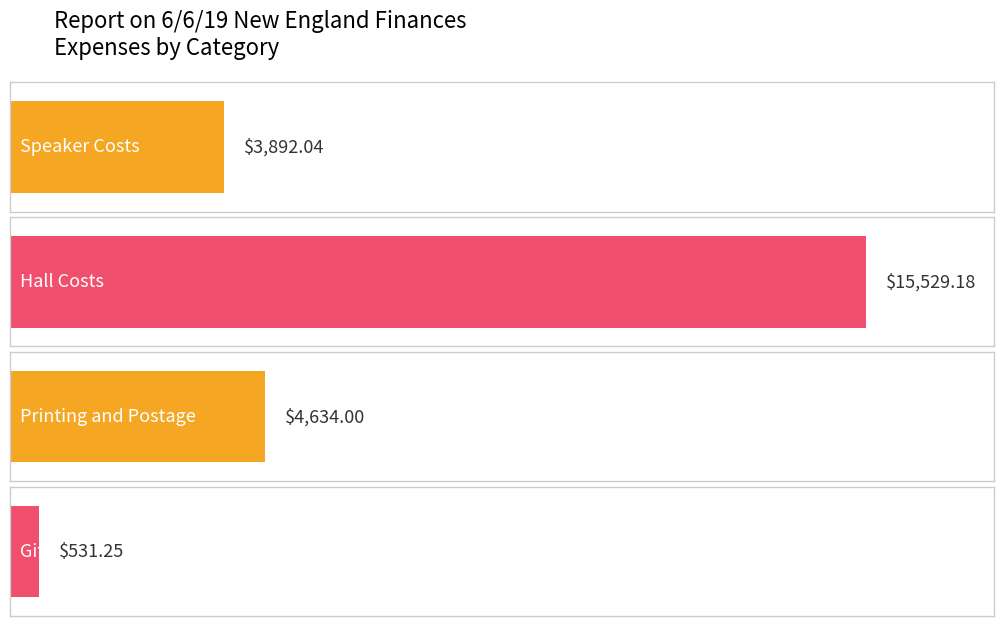

At which label is the value closest to 8030?

Printing and Postage